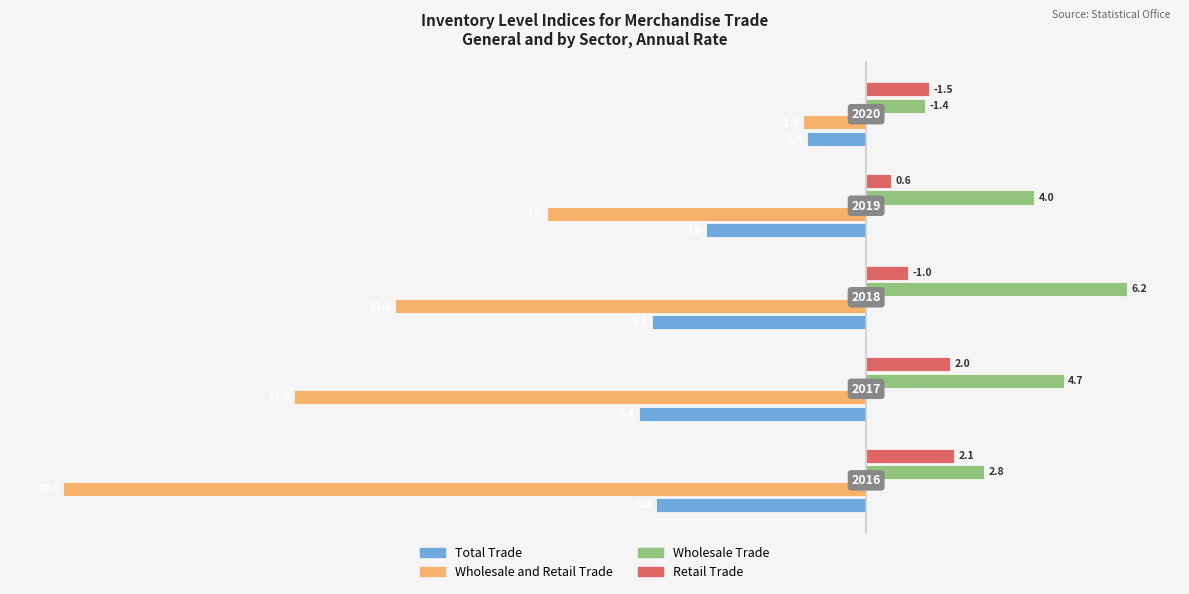

What are all the series names shown in the legend?

Total Trade, Wholesale and Retail Trade, Wholesale Trade, Retail Trade